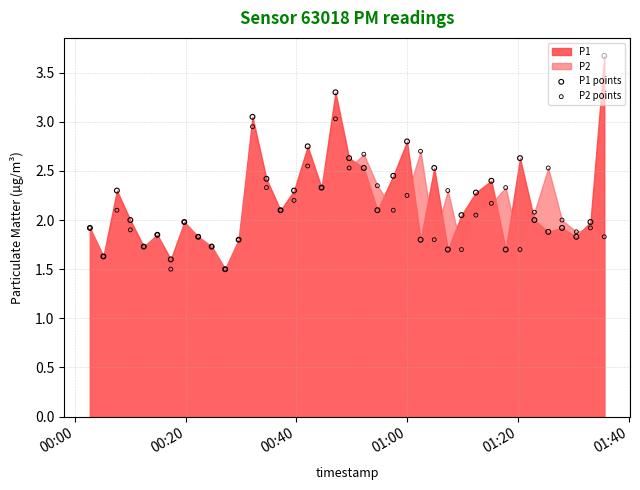

At how many categories does at least one series exceed 2?

24